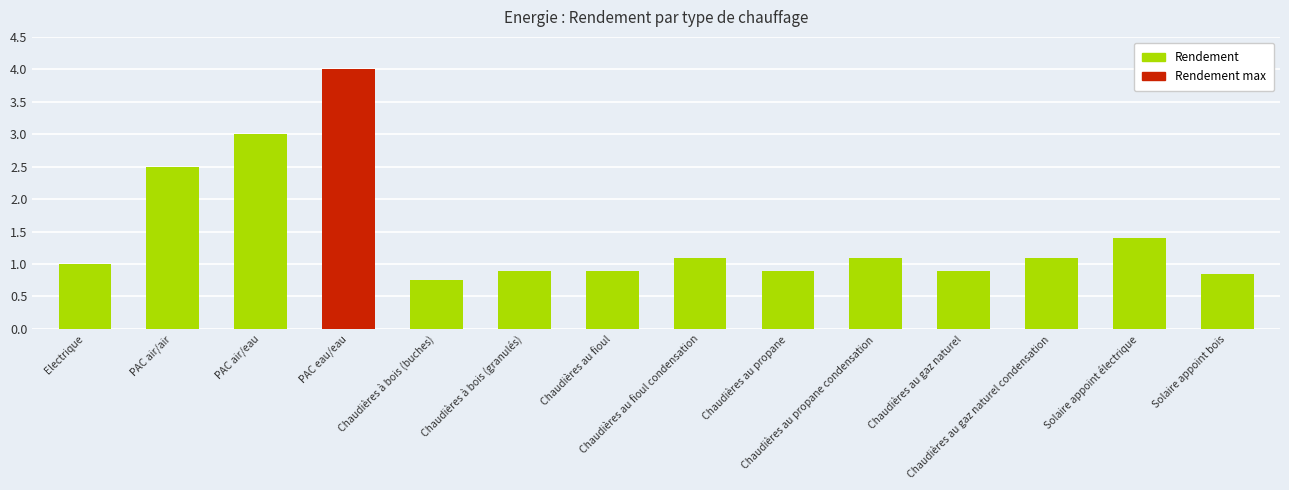

What is the average value?

1.5